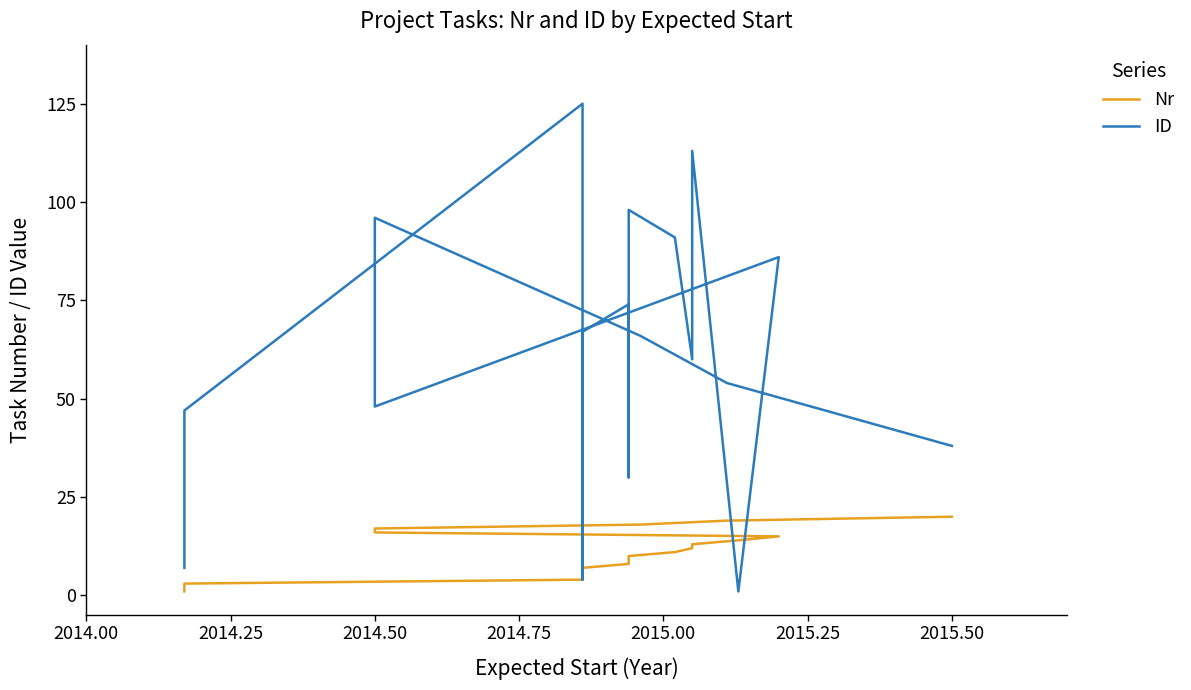

Rank the series by their maximum value, from highest to lowest.

ID, Nr